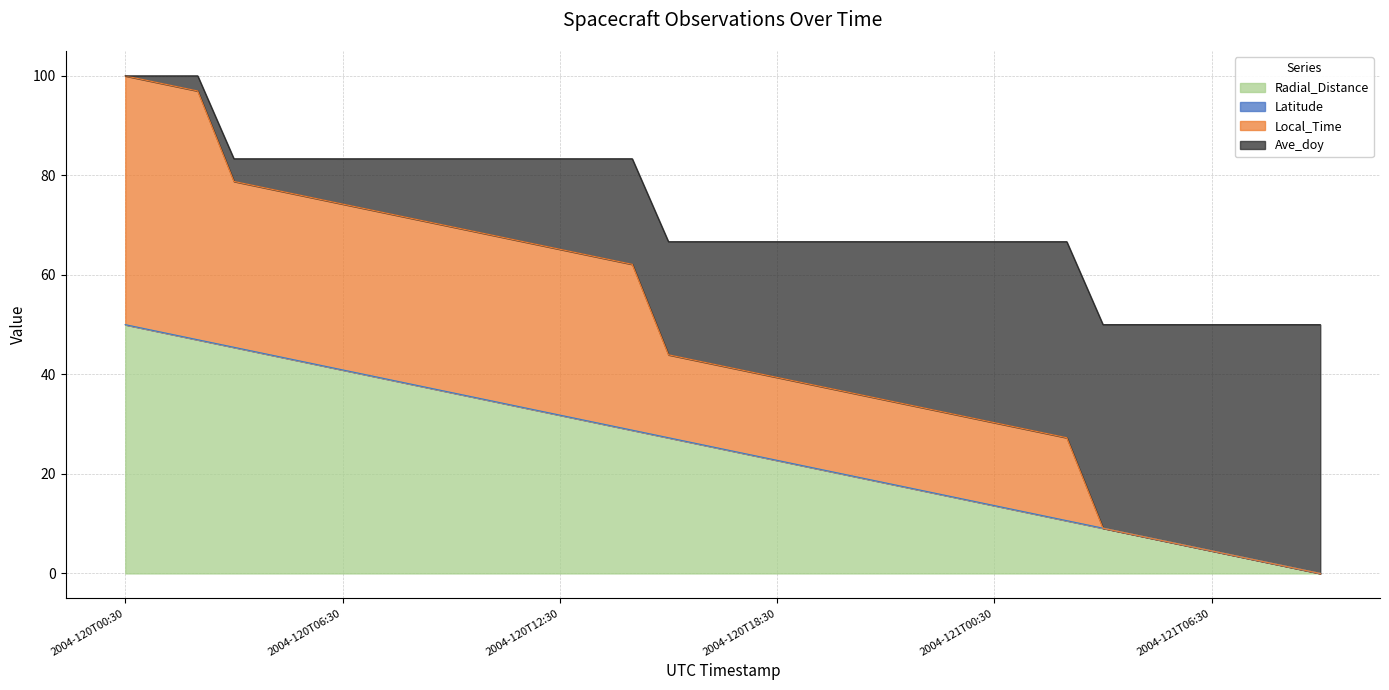

How many values in Radial_Distance are above zero?

33